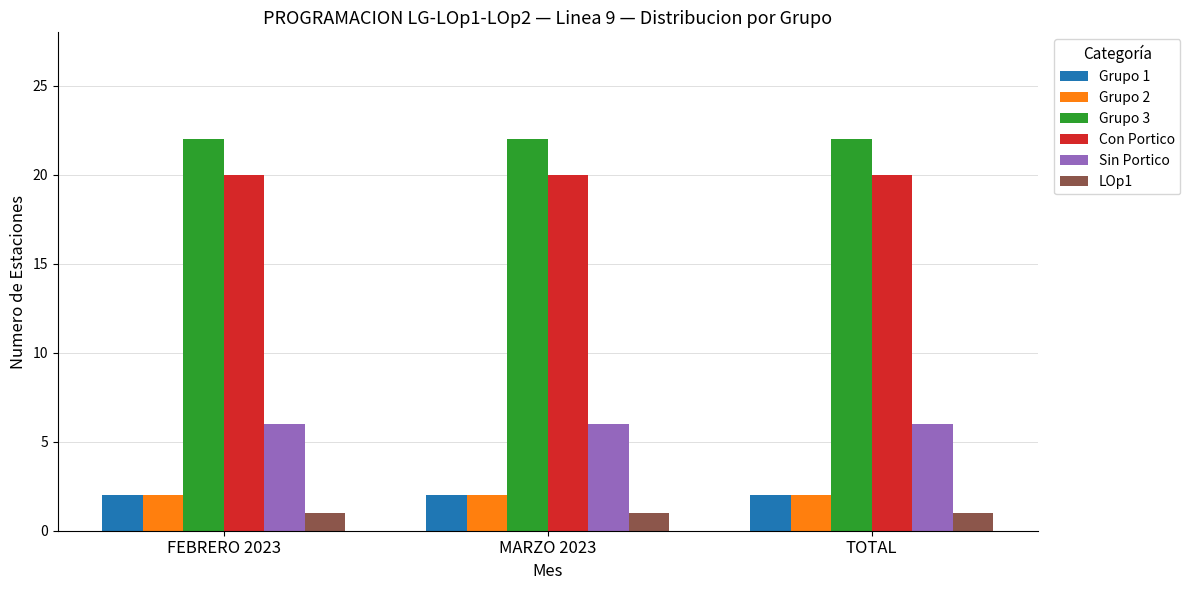

What is the spread (max minus min) of values at TOTAL?

21